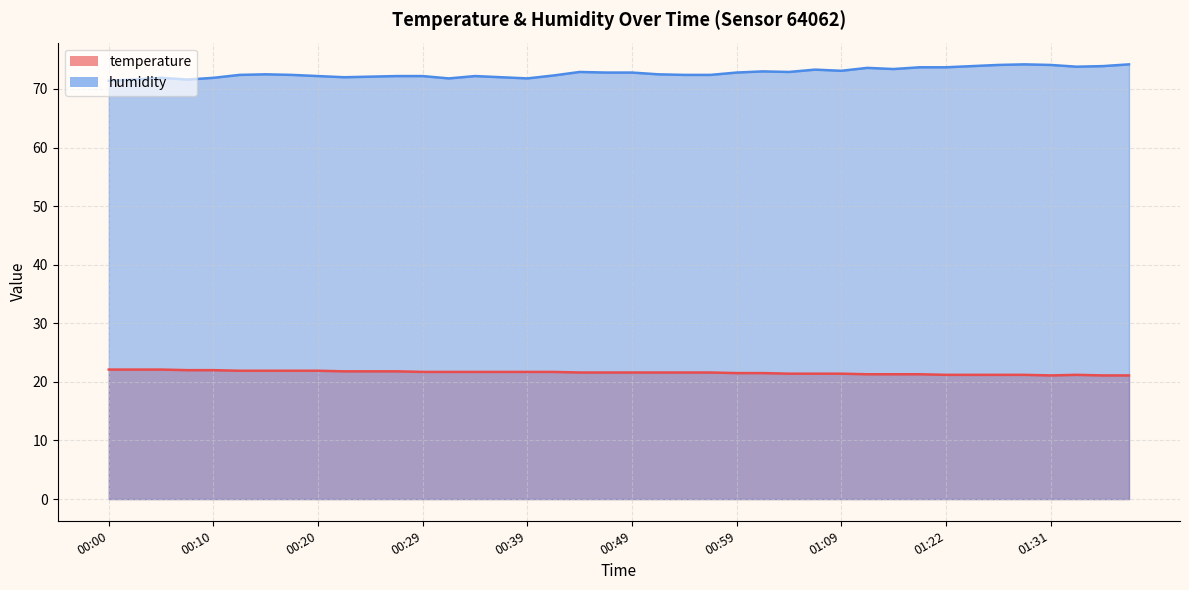

At how many categories does at least one series exceed 31?

40